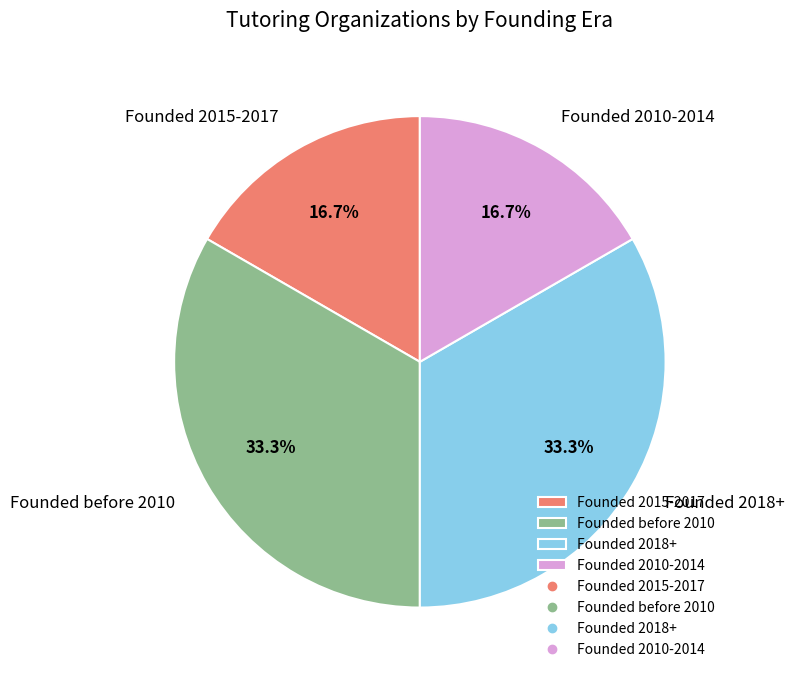

Combined, what portion of the pie is Founded 2015-2017 and Founded 2018+?

50.0%